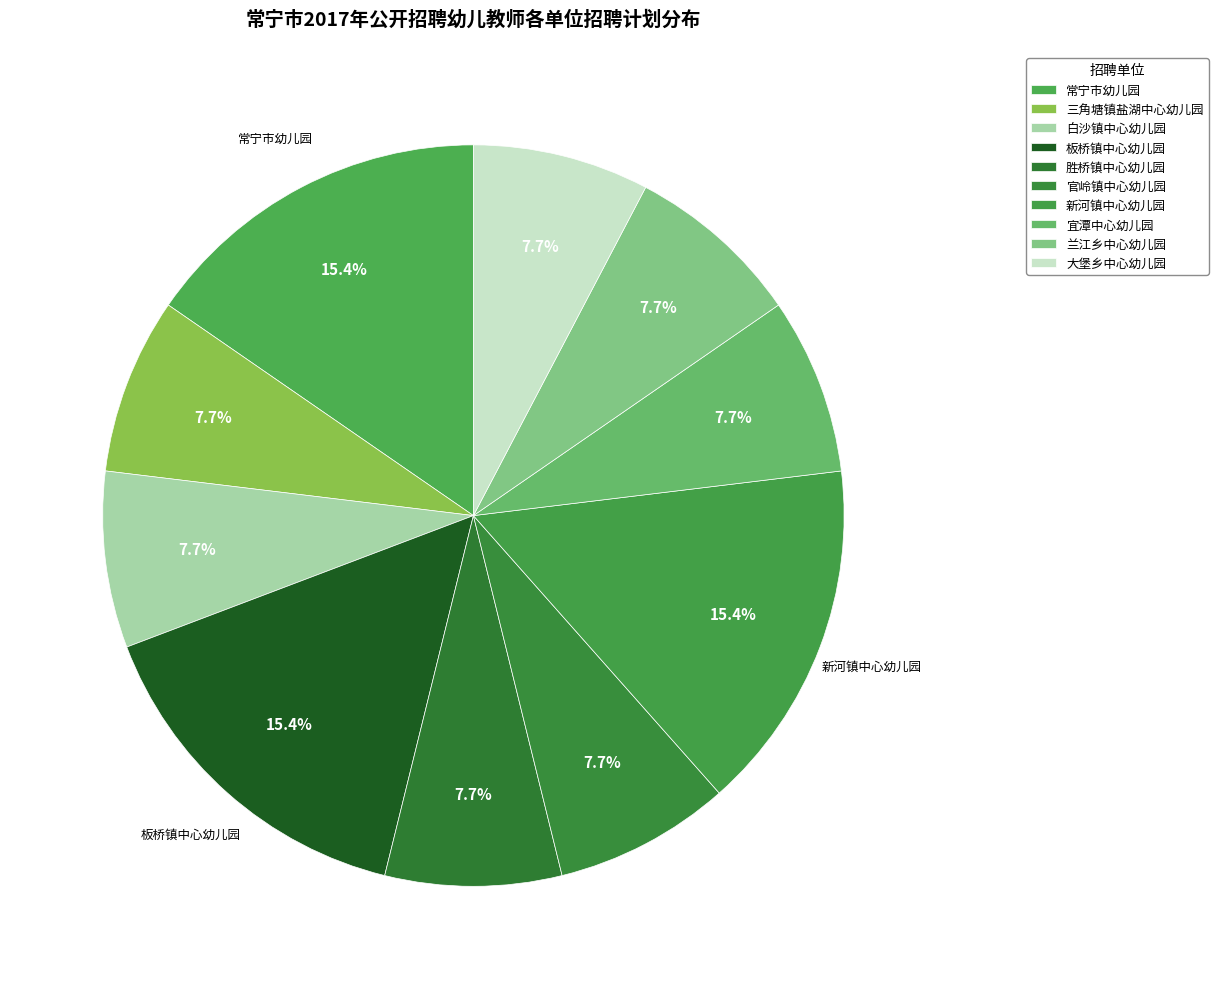

Is it true that 兰江乡中心幼儿园 is 1% of the pie?

False